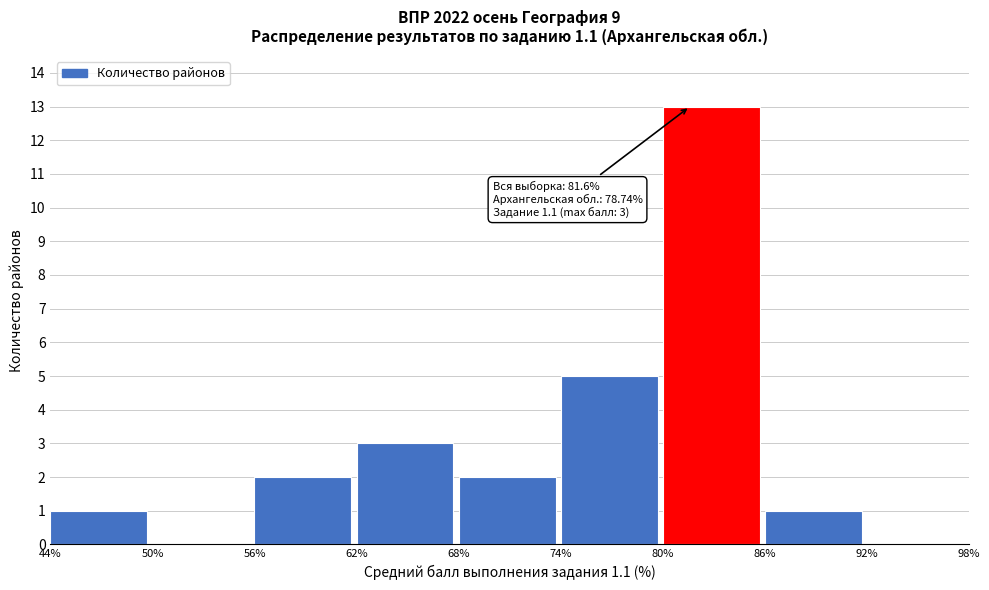

Over which range of the x-axis is the bar tallest?

80% to 86%